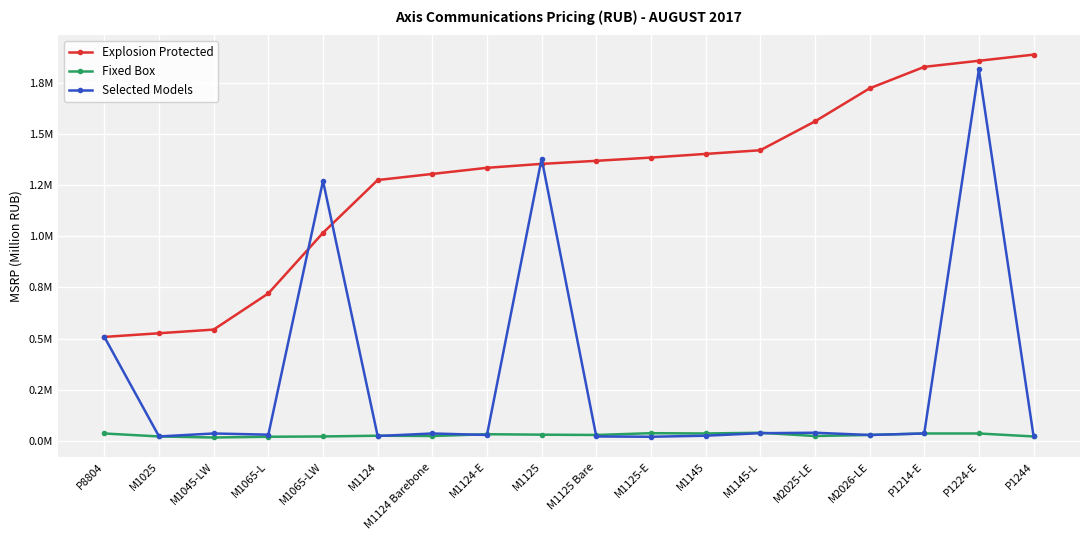

What is the label of the 1st point from the right?

P1244